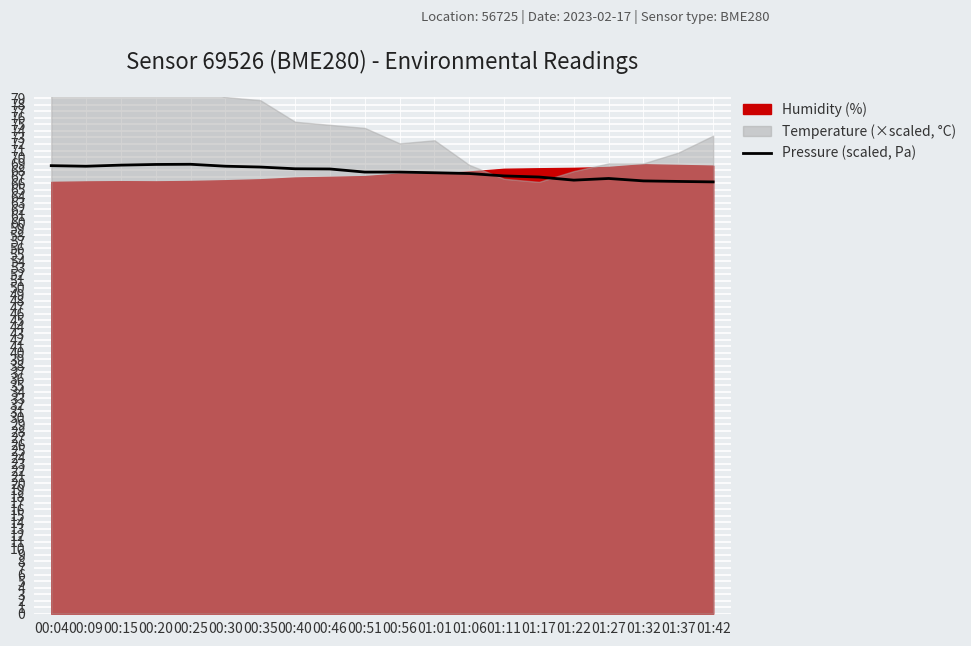

What position from the left is 00:15?

3